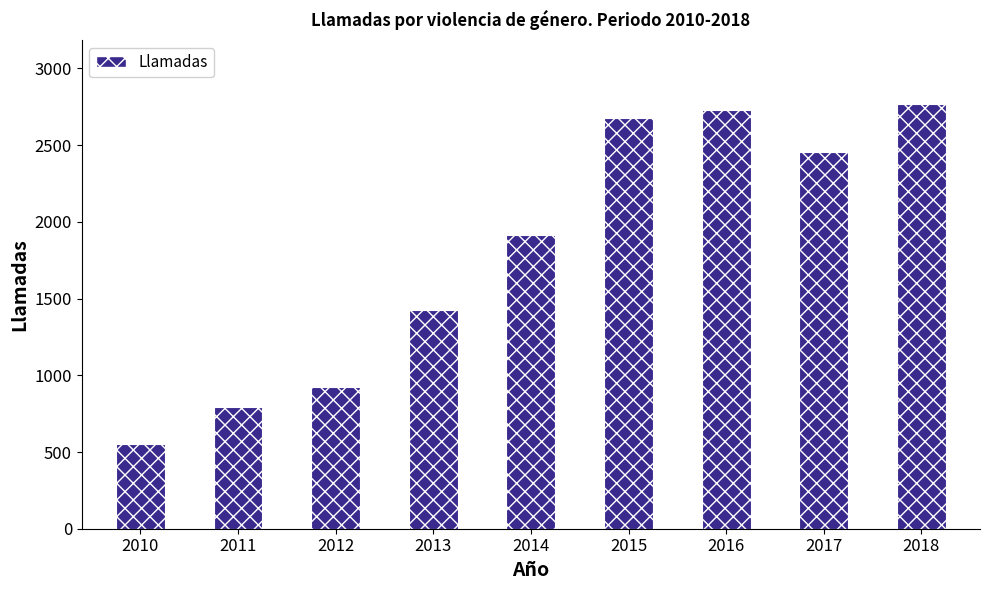

Reading left to right, extract all data points from this chart.

2010=553	2011=792	2012=922	2013=1425	2014=1913	2015=2679	2016=2729	2017=2458	2018=2770